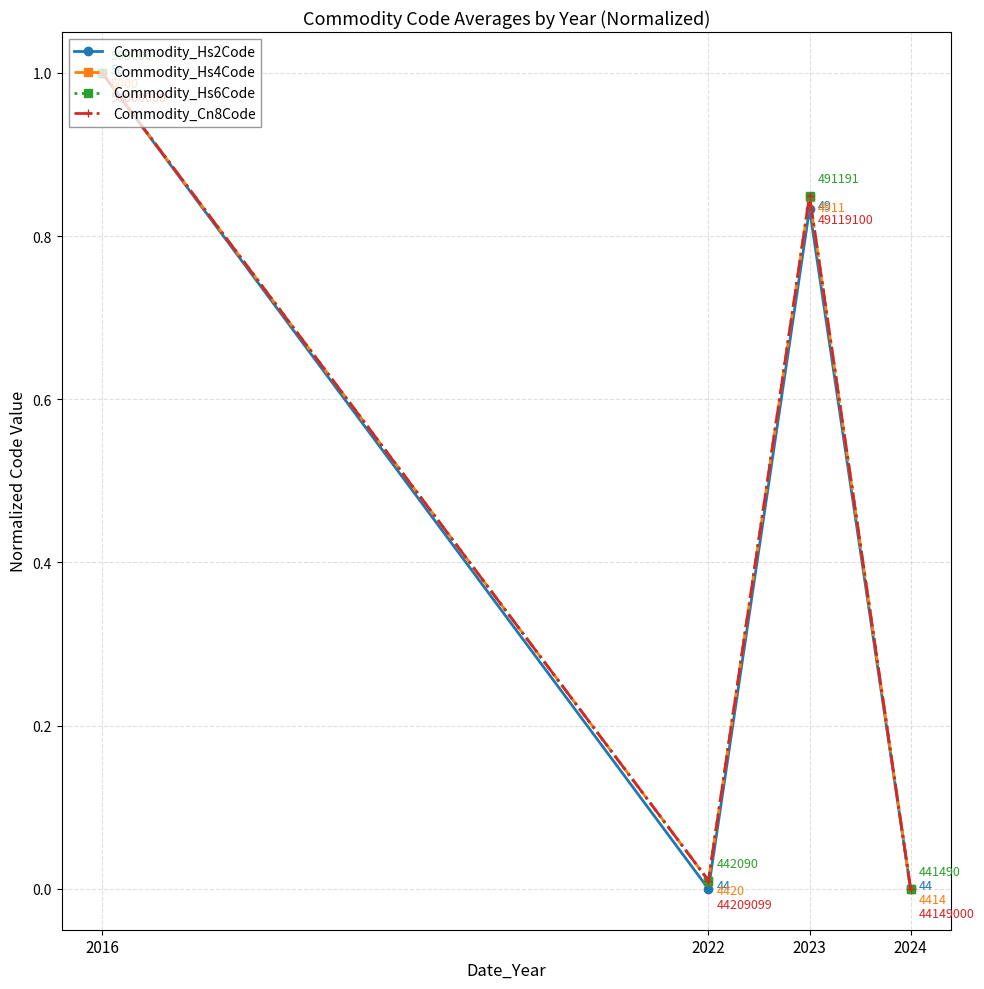

The value of Commodity_Cn8Code at 2016 is 1.0. True or false?

True